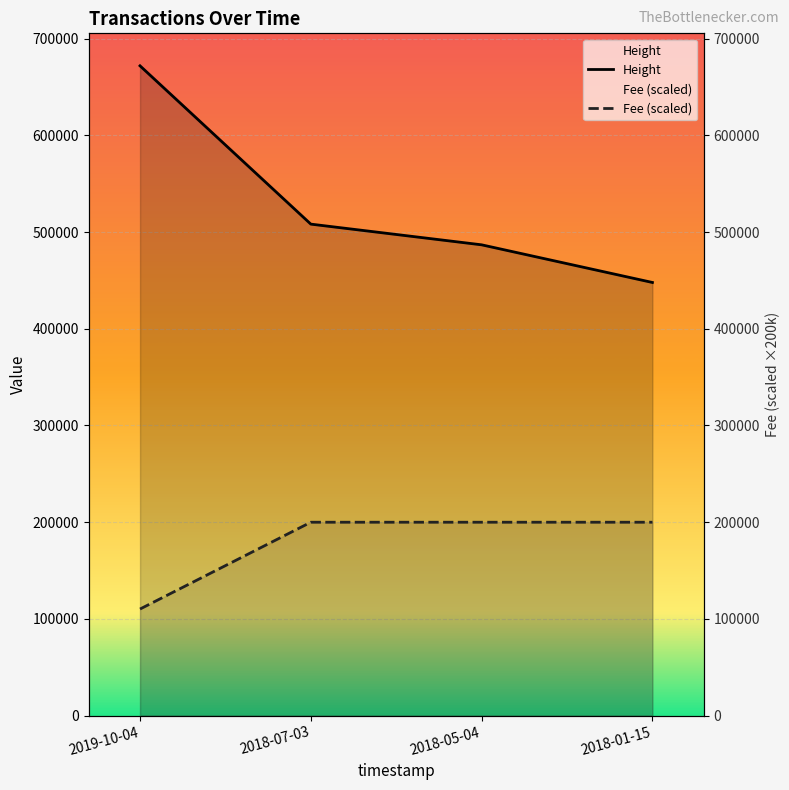

Where is Height nearest to the value 559822?

2018-07-03